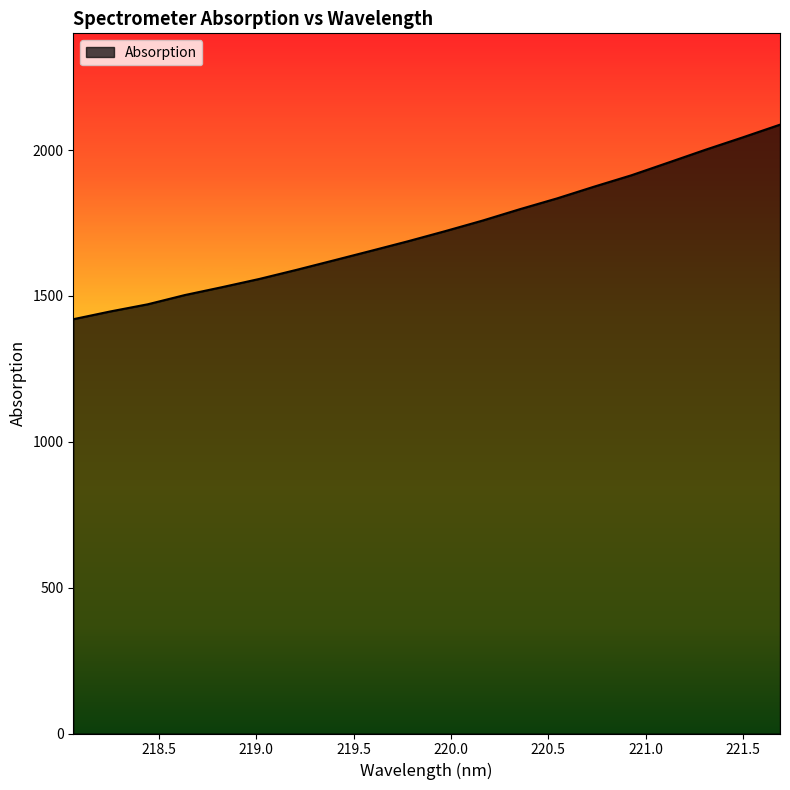

What is the minimum value shown in the chart?

1420.2